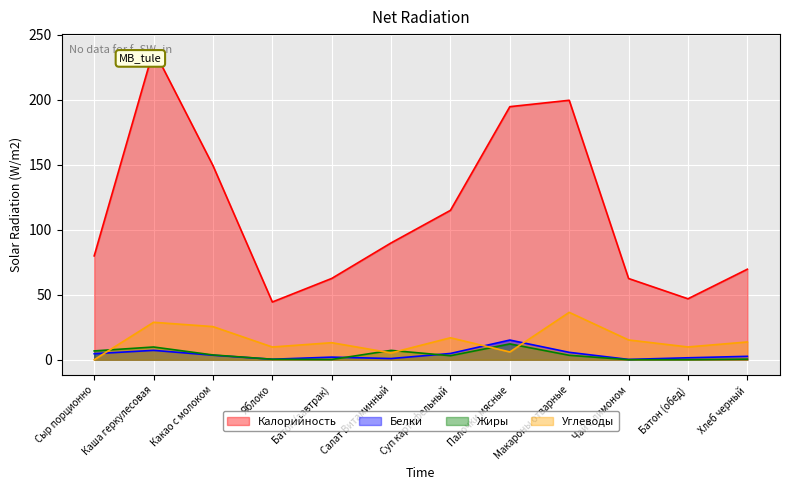

The Калорийность series shows 44.4 at Яблоко. True or false?

True